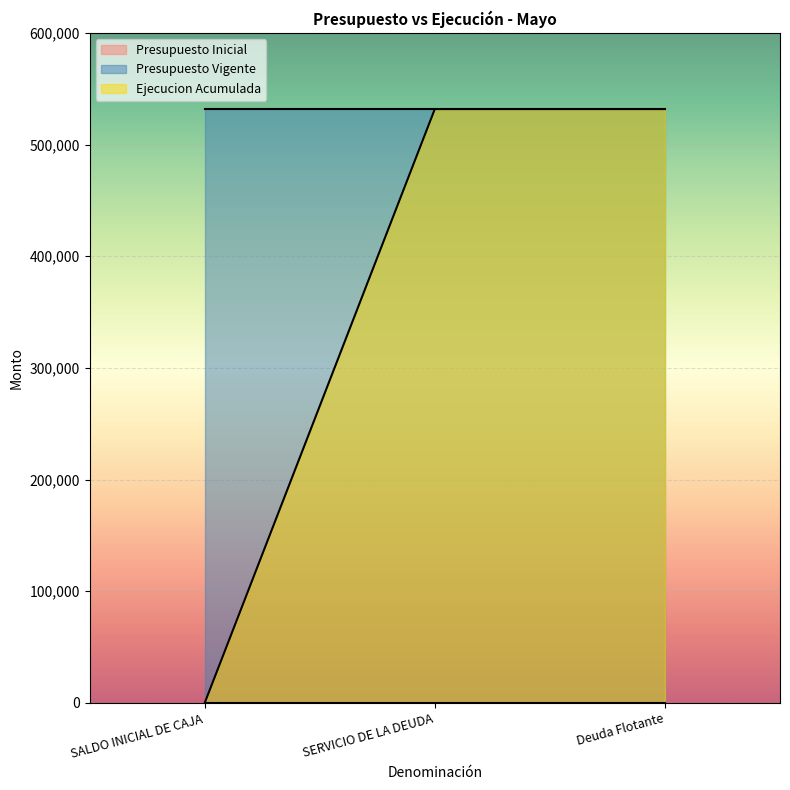

Reading left to right, list all the values displayed in this chart.

Presupuesto Inicial: SALDO INICIAL DE CAJA=0	SERVICIO DE LA DEUDA=0	Deuda Flotante=0
Presupuesto Vigente: SALDO INICIAL DE CAJA=531767	SERVICIO DE LA DEUDA=531767	Deuda Flotante=531767
Ejecucion Acumulada: SALDO INICIAL DE CAJA=0	SERVICIO DE LA DEUDA=531767	Deuda Flotante=531767